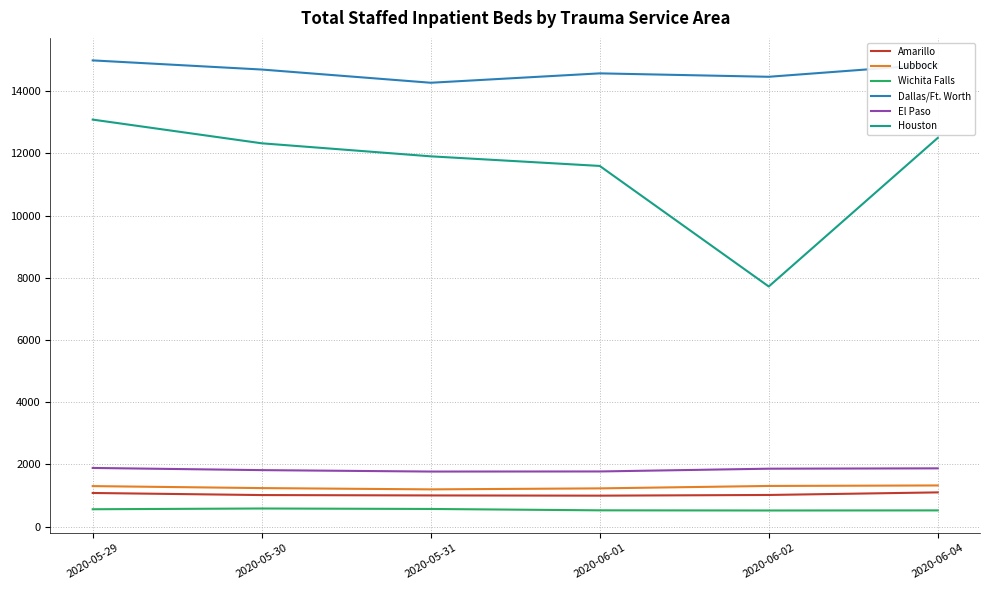

At how many categories does at least one series exceed 1254?

6